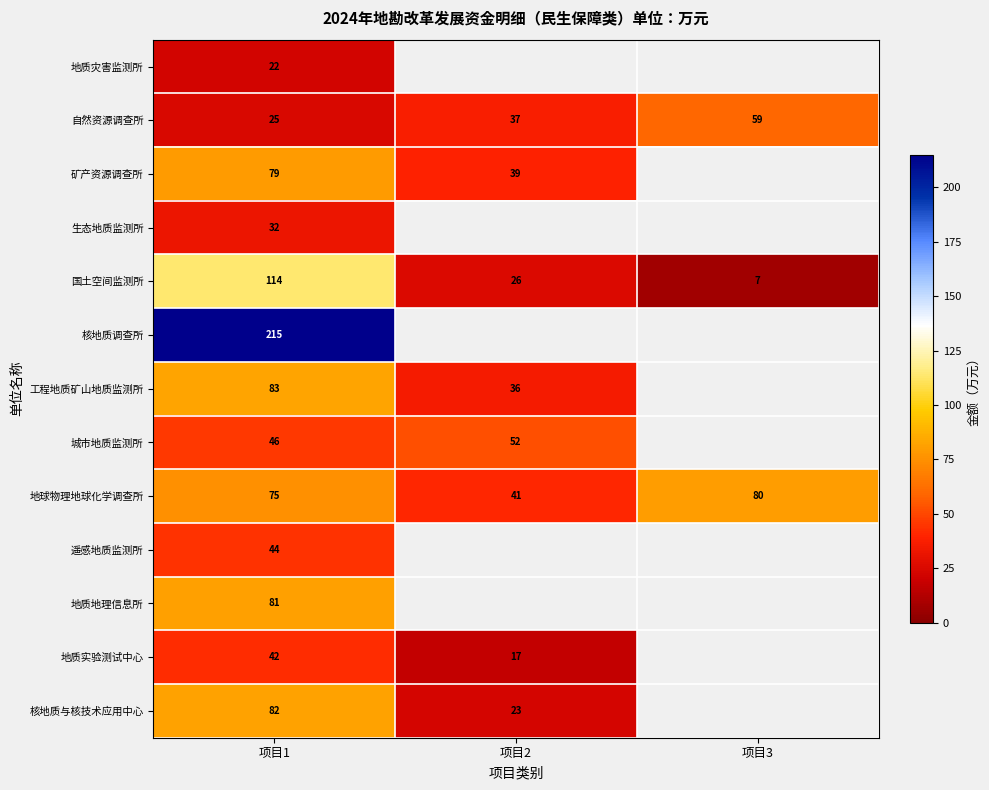

Is the value of 地球物理地球化学调查所 at 项目2 greater than the value of 核地质调查所 at 项目1?

No